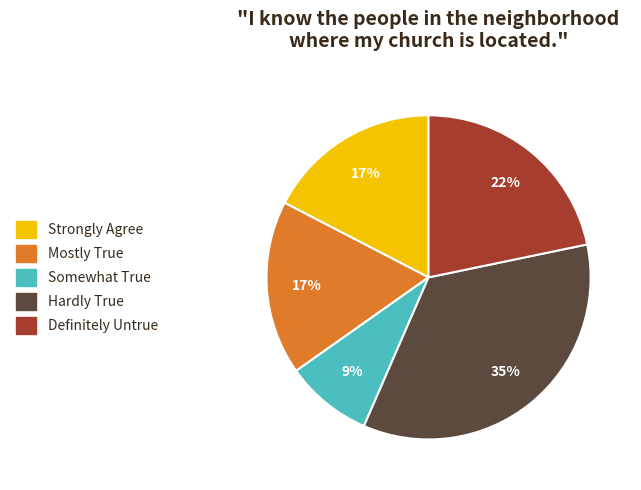

The Strongly Agree slice represents 3% of the pie. True or false?

False